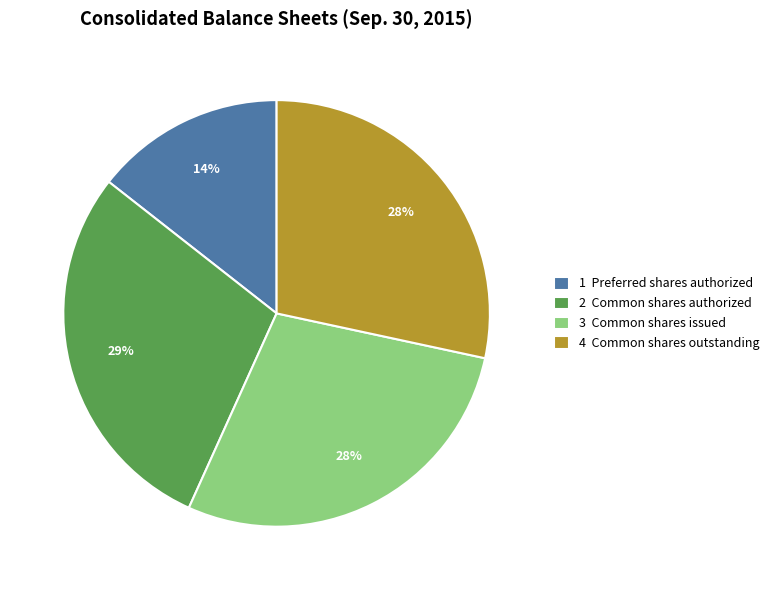

Between 1 Preferred shares authorized and 3 Common shares issued, which is larger?

3 Common shares issued